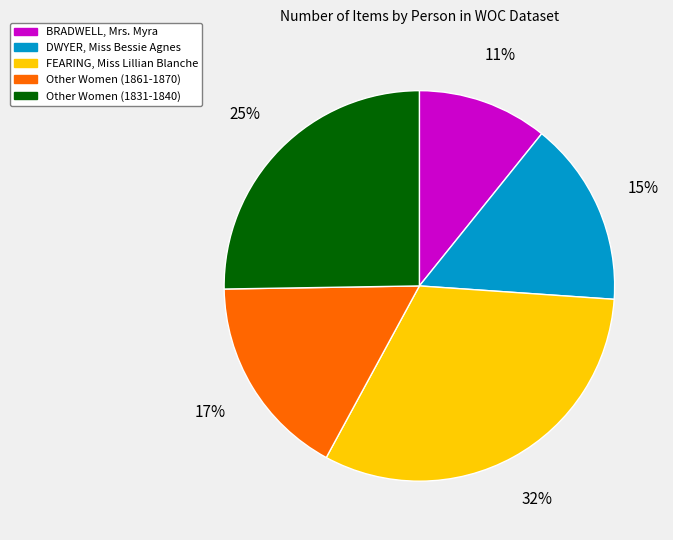

To the nearest percent, what percentage of the pie is Other Women (1831-1840)?

25%